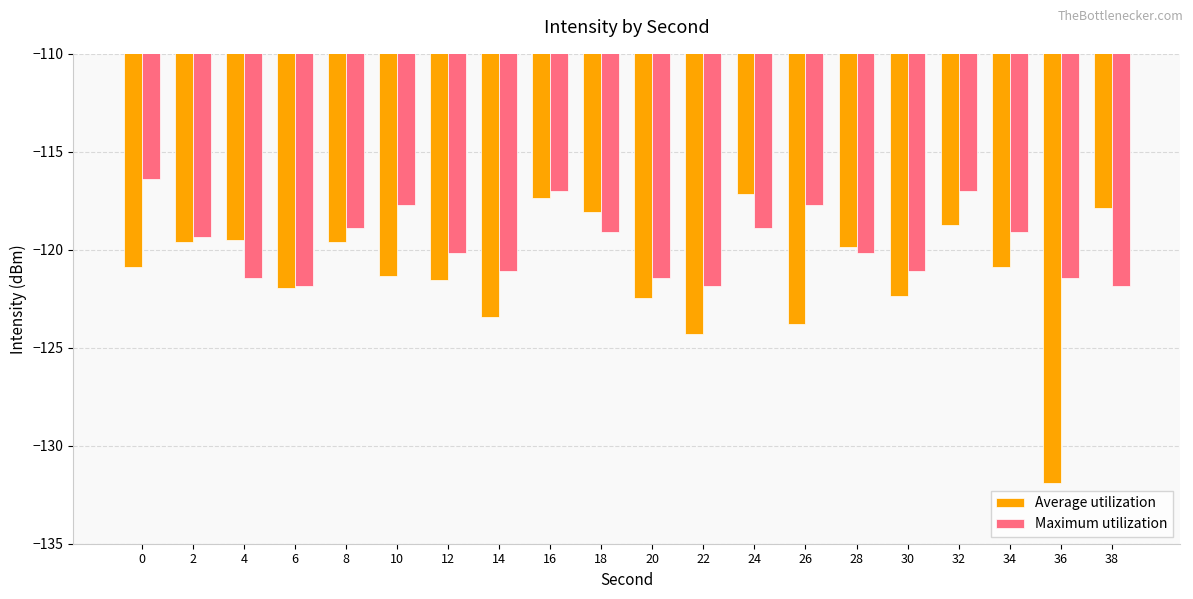

Reading left to right, transcribe all the data shown in this chart.

Average utilization: 0=-120.9	2=-119.6	4=-119.5	6=-121.9	8=-119.6	10=-121.3	12=-121.5	14=-123.4	16=-117.3	18=-118.1	20=-122.4	22=-124.3	24=-117.1	26=-123.8	28=-119.9	30=-122.4	32=-118.7	34=-120.9	36=-131.9	38=-117.9
Maximum utilization: 0=-116.4	2=-119.3	4=-121.5	6=-121.8	8=-118.9	10=-117.7	12=-120.2	14=-121.1	16=-117.0	18=-119.1	20=-121.5	22=-121.8	24=-118.9	26=-117.7	28=-120.2	30=-121.1	32=-117.0	34=-119.1	36=-121.5	38=-121.8